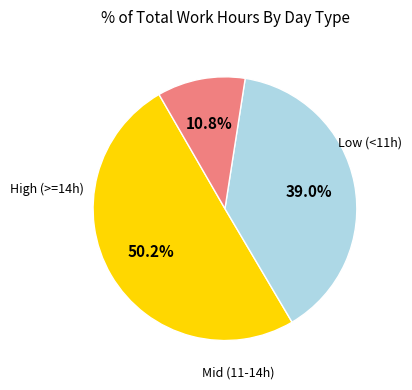

Does any single category account for the majority?

Yes